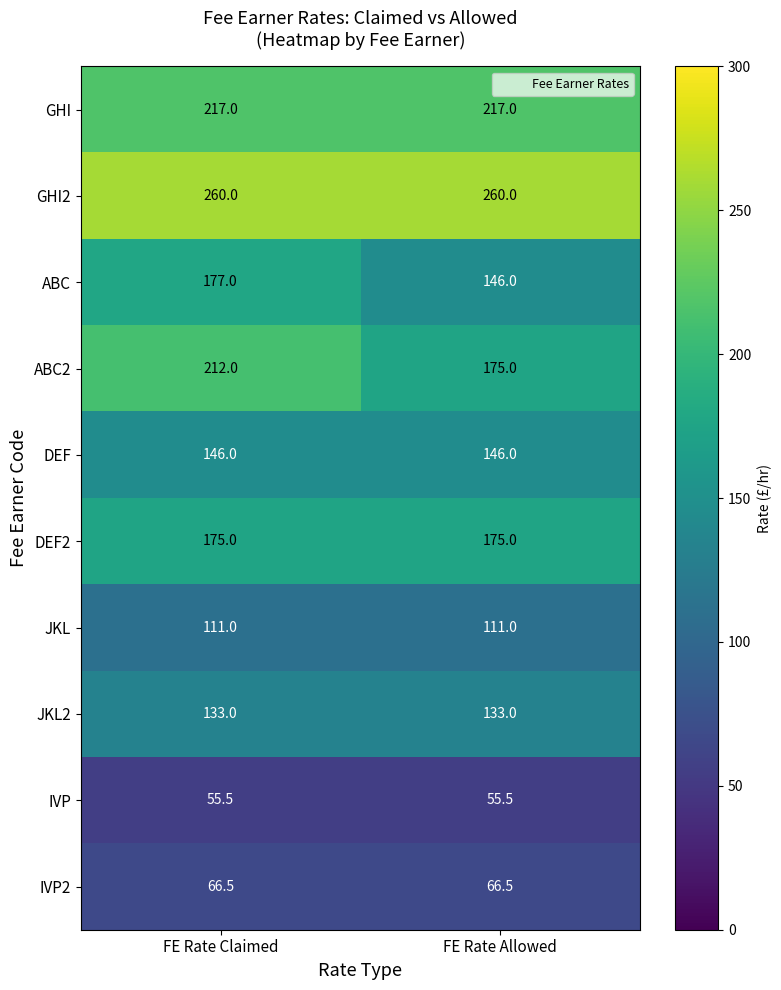

Which series has the widest spread of values?

ABC2